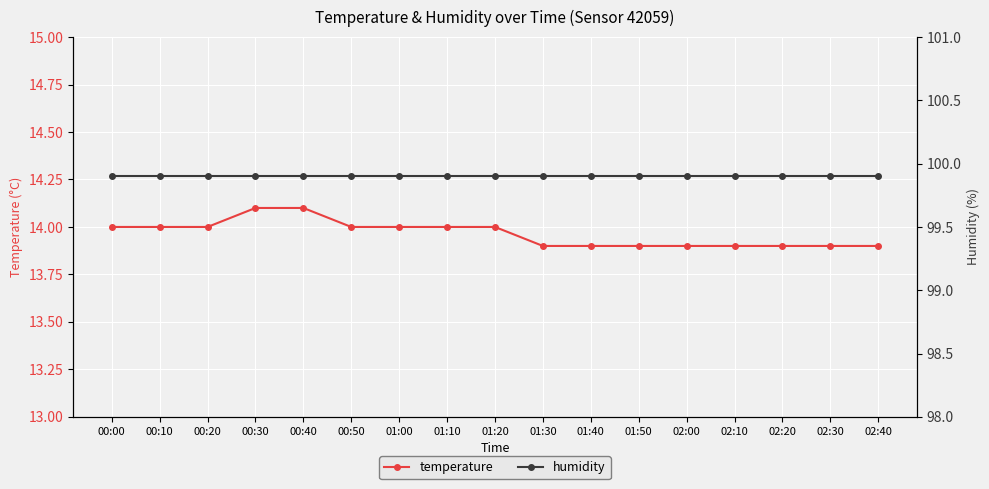

What is the maximum value for temperature?

14.1